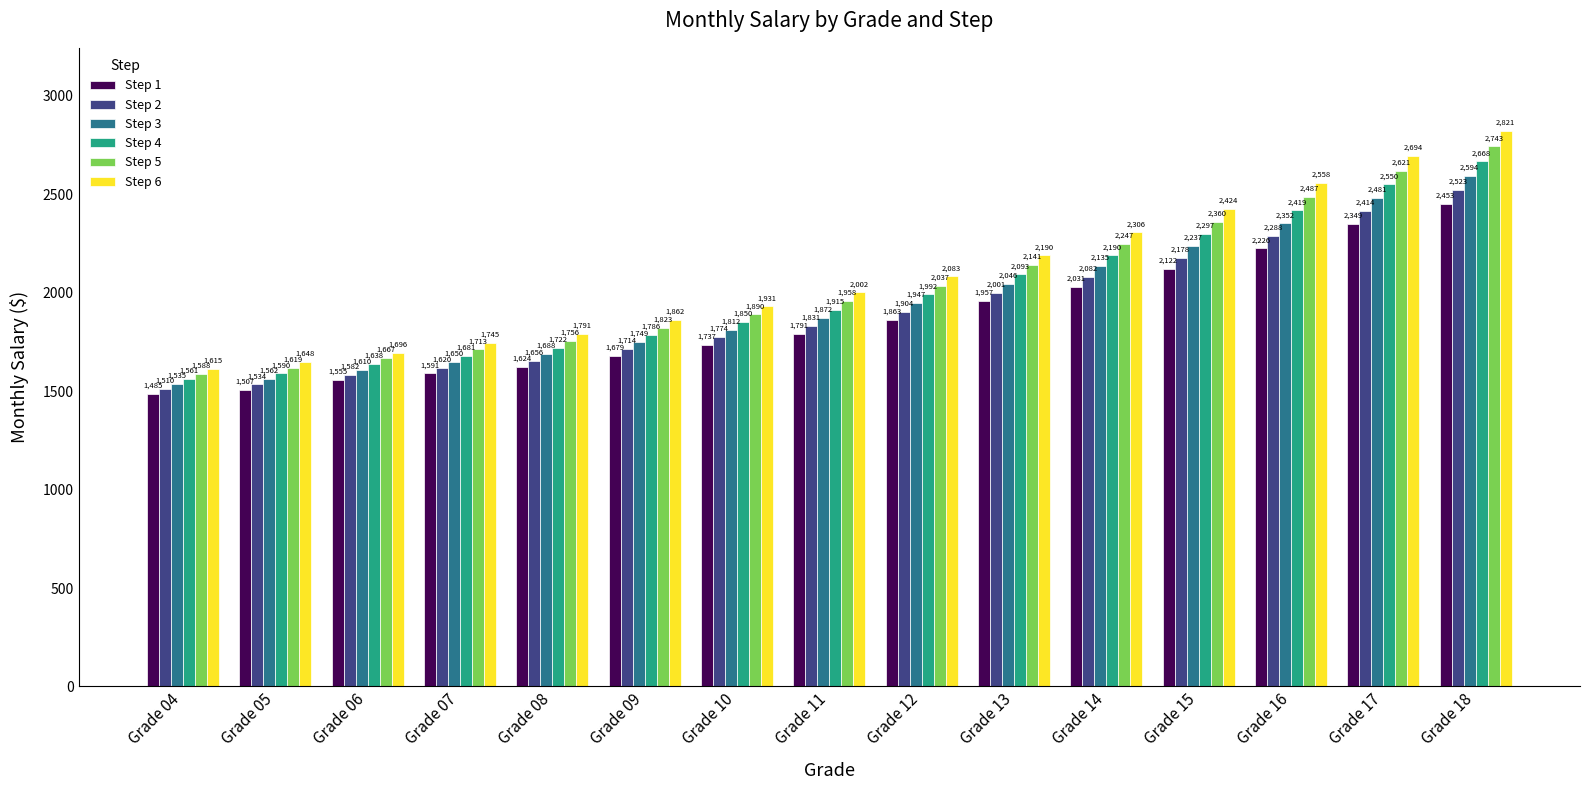

At which label does Step 1 reach its minimum?

Grade 04